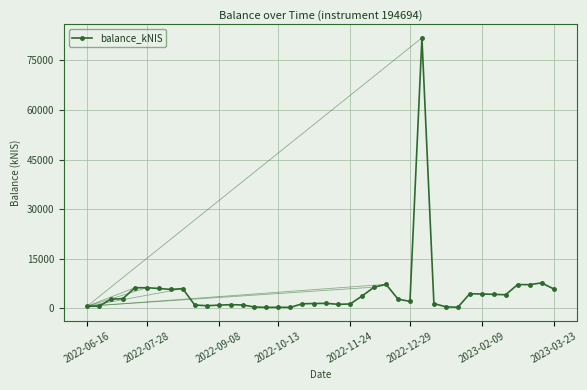

What is the average value?

5056.3